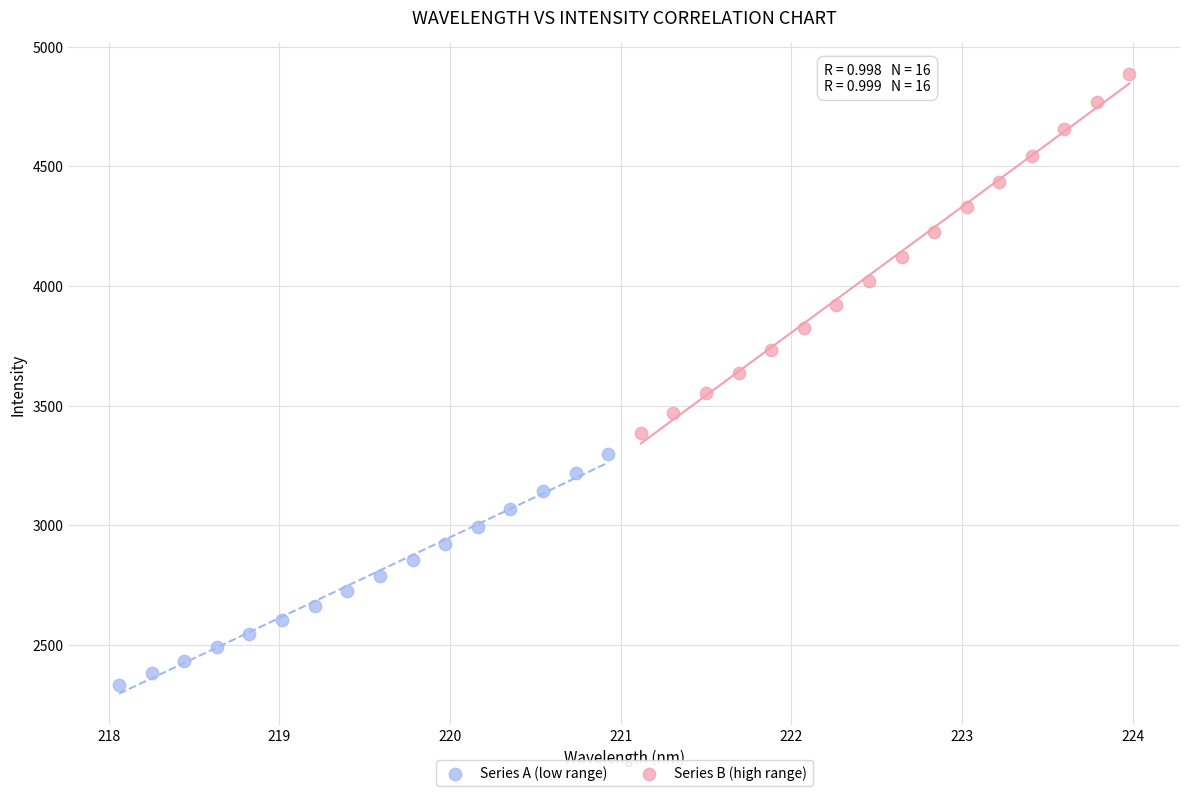

Which series reaches the minimum Y coordinate?

Series A (low range)